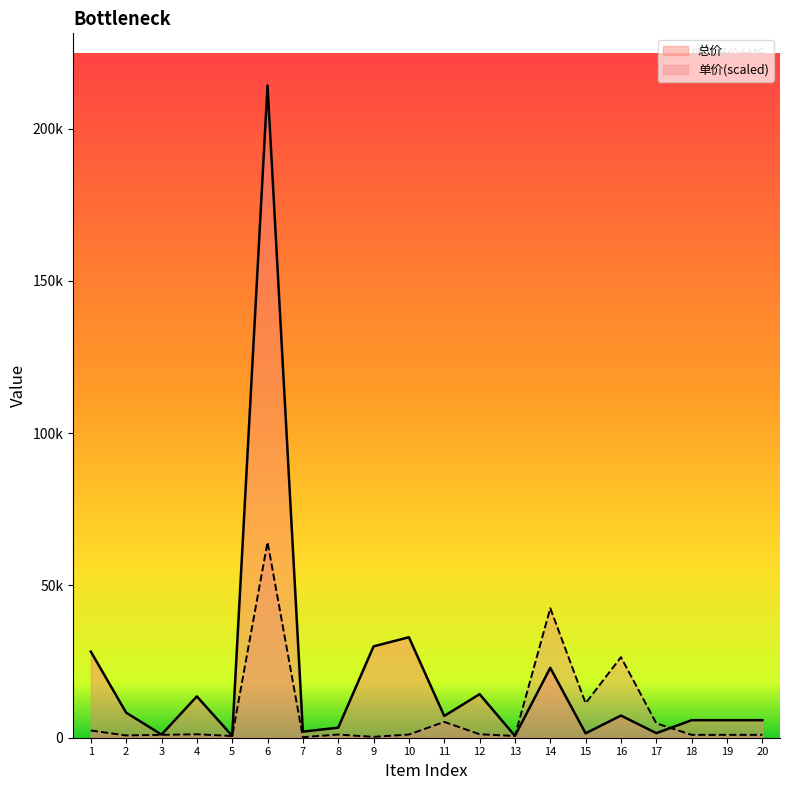

Read the 单价 value at 17.

4725.0